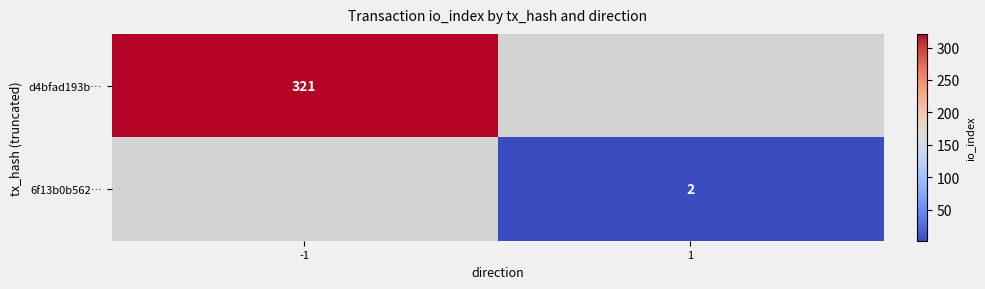

Is it true that 6f13b0b562… equals 1 at 1?

False